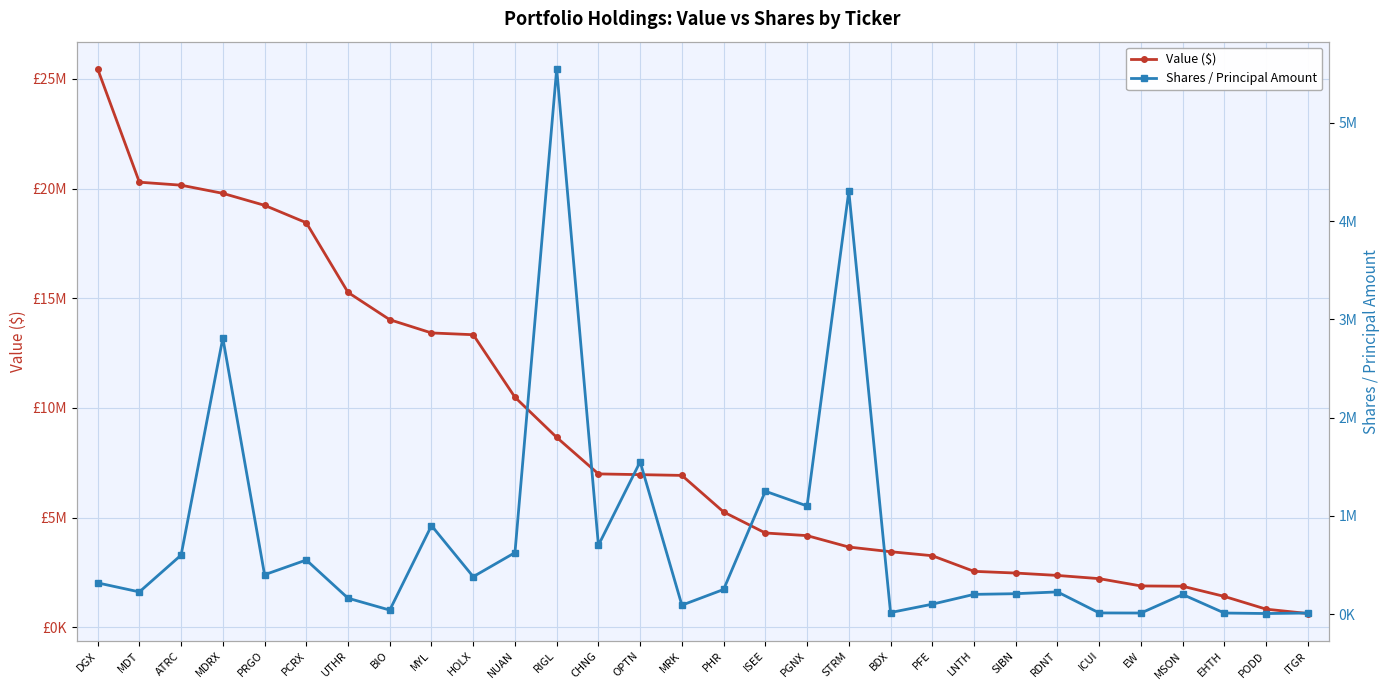

Reading right to left, extract all data points from this chart.

Value ($): 629000	828000	1408000	1873000	1886000	2219000	2365000	2474000	2552000	3264000	3447000	3660000	4180000	4300000	5258000	6925000	6960000	6993000	8658000	10488000	13338000	13419000	14022000	15267000	18442000	19236000	19782000	20154000	20291000	25455000
Shares / Principal Amount: 10000	5000	10000	198800	10000	11000	225000	207000	200000	100000	15000	4305882	1100000	1250000	250000	90000	1550000	700000	5550000	625000	380000	900000	40000	161000	550000	400000	2810000	600000	225000	317000